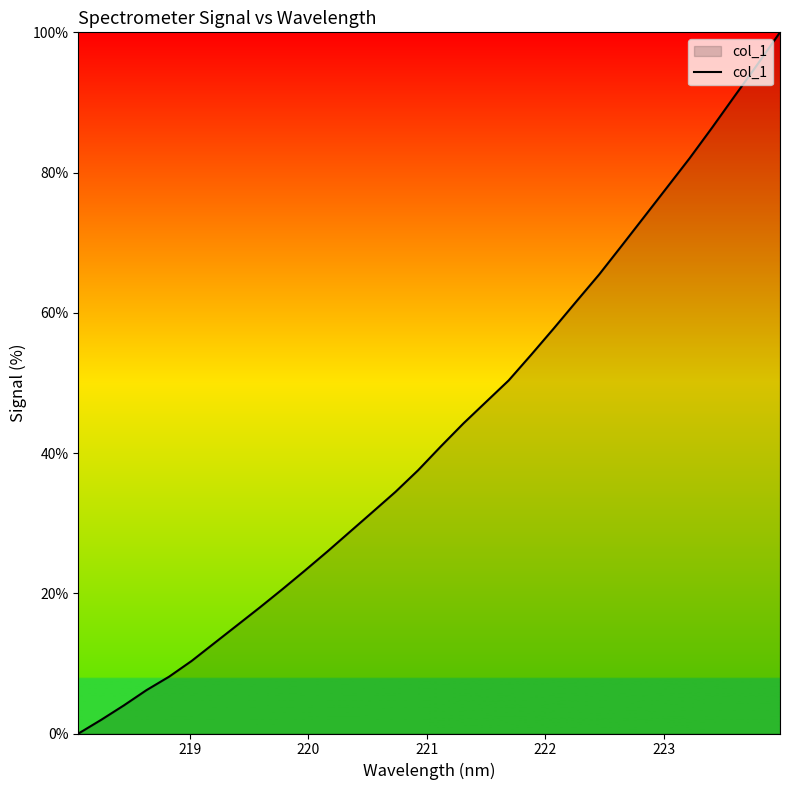

What is the greatest value displayed?

100.0